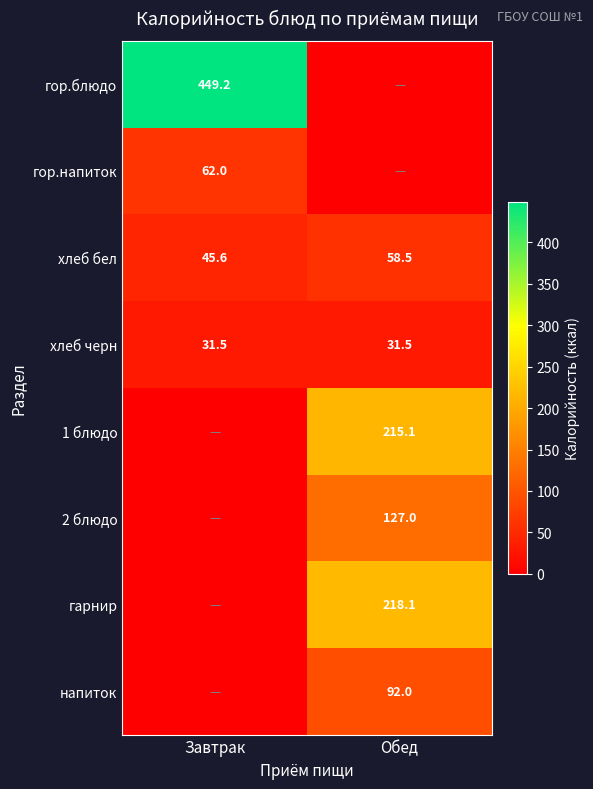

What value does the хлеб черн series have at Завтрак?

31.5